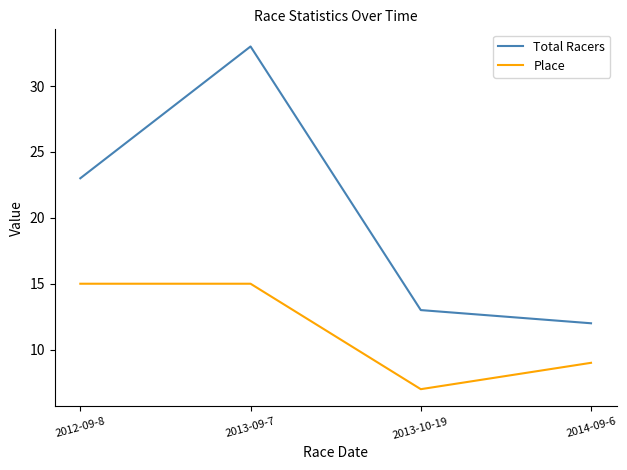

What is the difference between the maximum and minimum values in the Total Racers series?

21